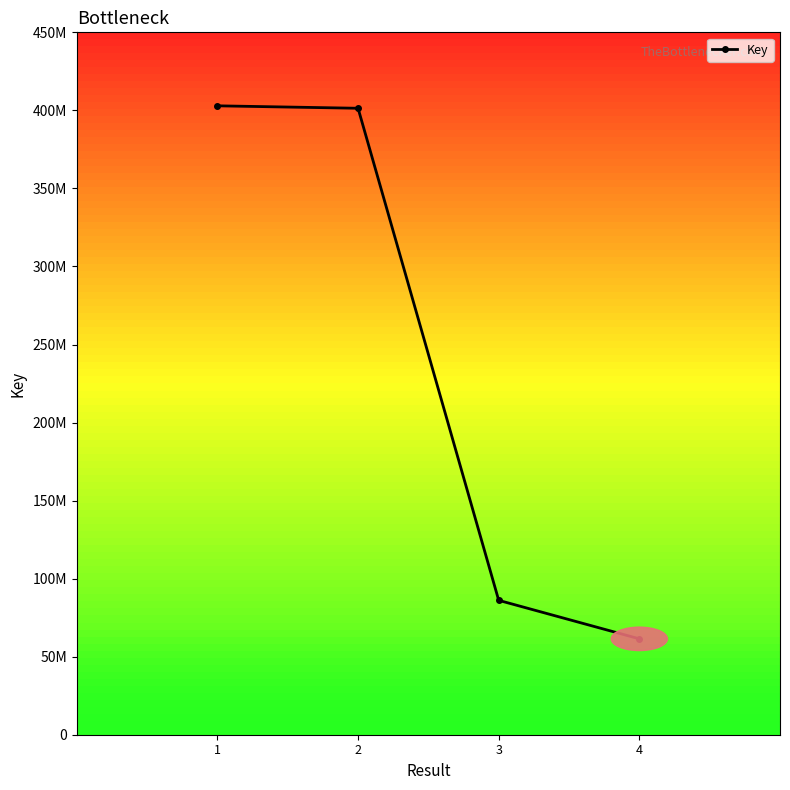

True or false: the data shows 401350029 at 2.

True